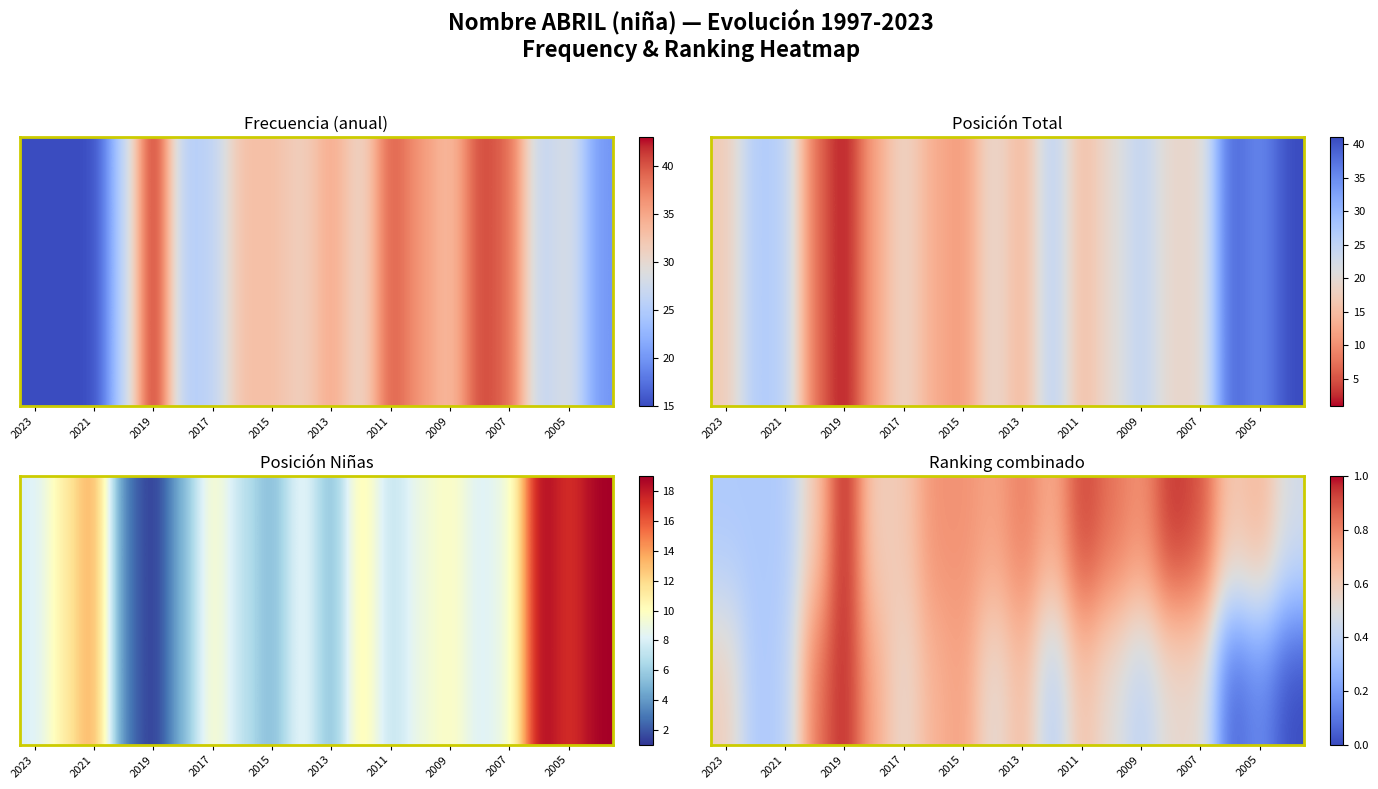

At how many categories does at least one series exceed 0?

20